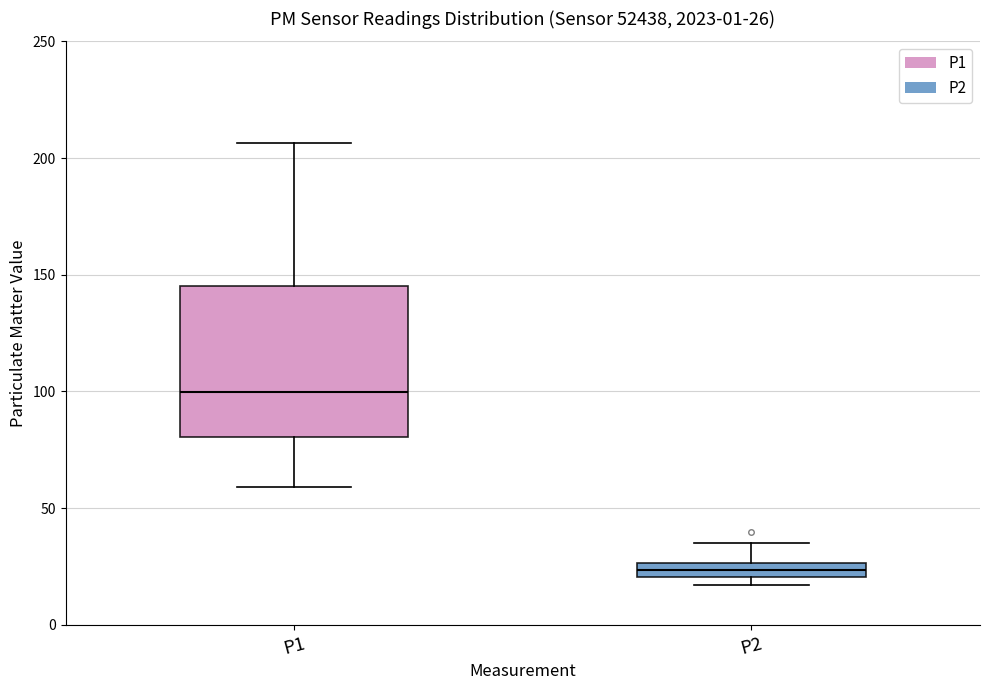

Which box's median line is the highest?

P1